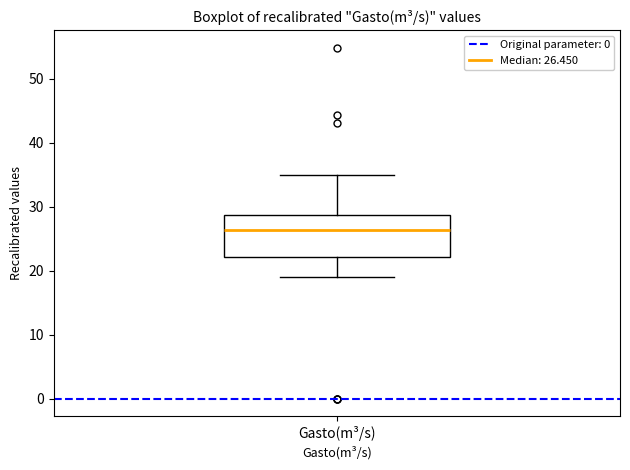

Read this box plot against the y-axis: the position of the median line, the range covered by the box, and the ends of both whiskers. The values are not printed on the chart, so give them approximately, as read against the axis.

median 26, box 22 to 29, whiskers 19 to 35